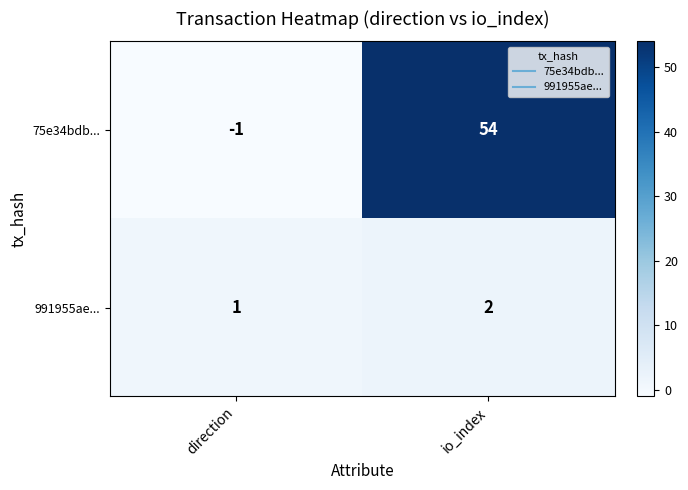

Between direction and io_index, which series saw the biggest shift?

75e34bdb...